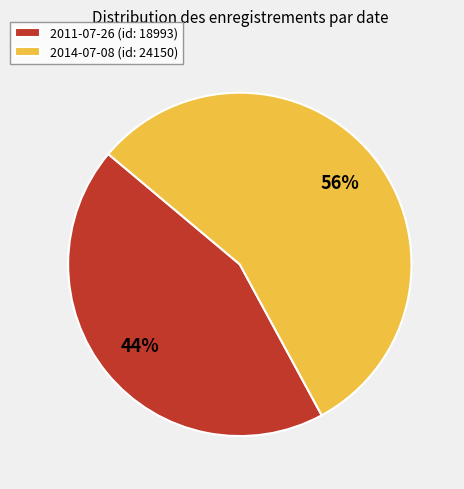

What is the largest slice in the pie chart?

2014-07-08